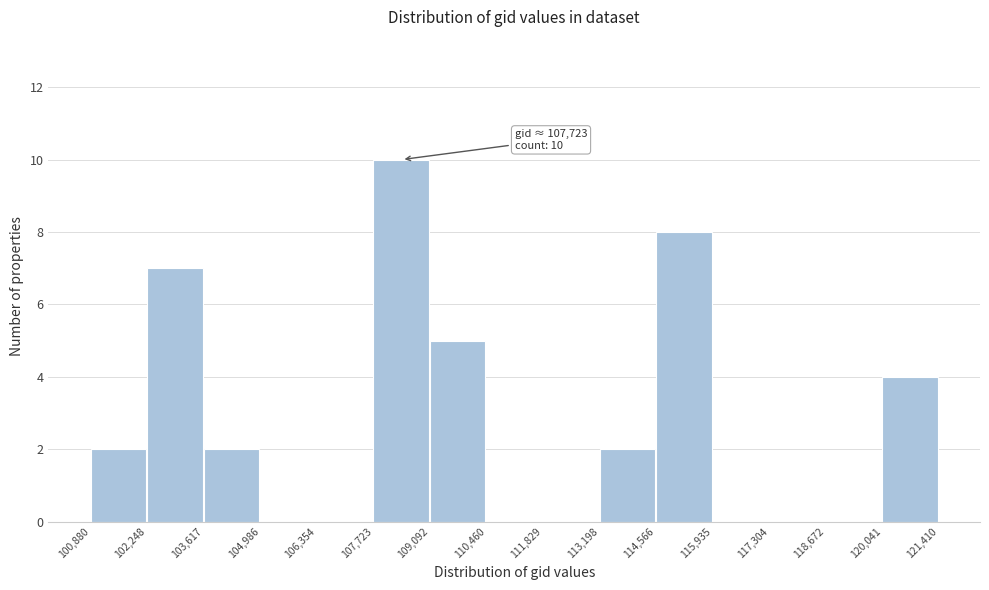

Over which range of the x-axis is the bar tallest?

107,723 to 109,092